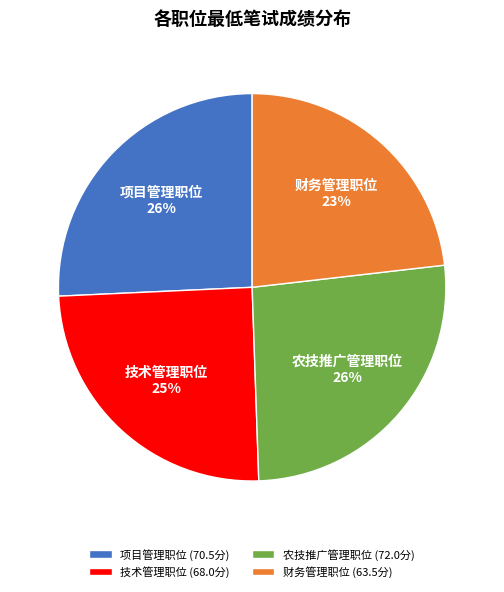

How many slices are in this pie chart?

4